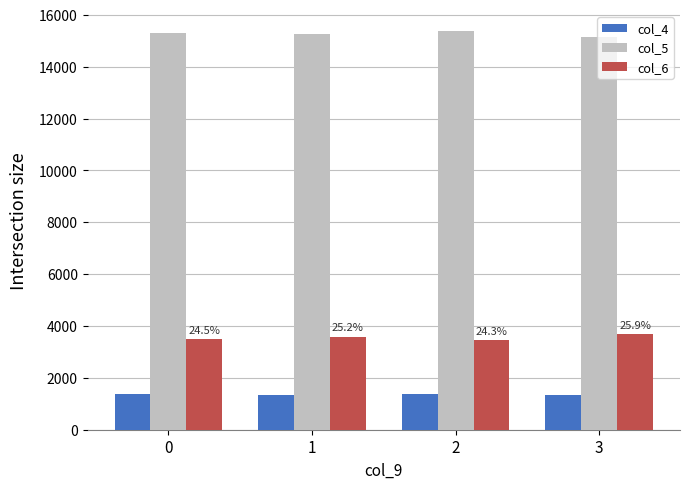

What is the difference between the highest and lowest values at 1?

13912.0